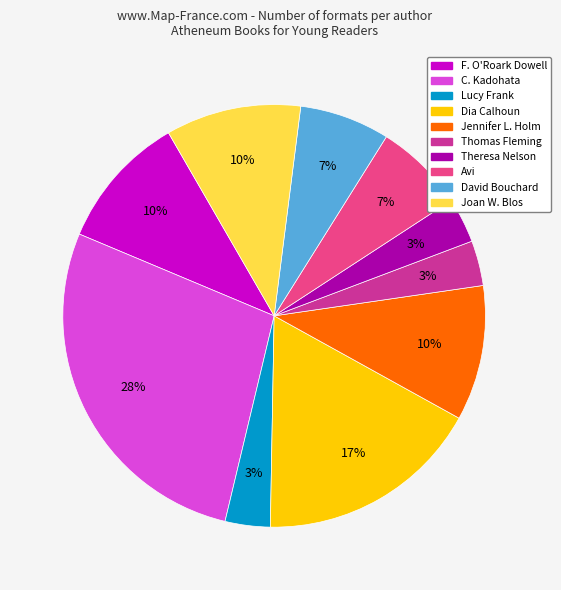

To the nearest percent, what is the average slice percentage?

10%